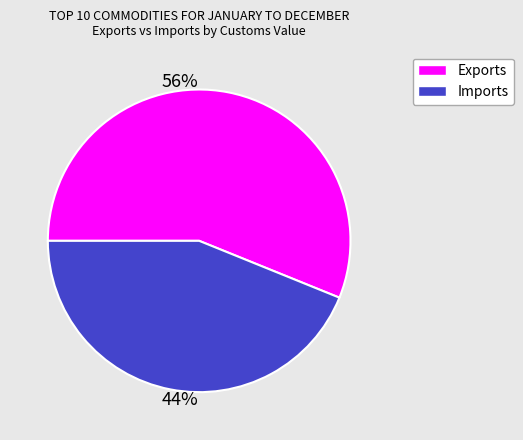

Rank the categories by value from highest to lowest.

Exports, Imports